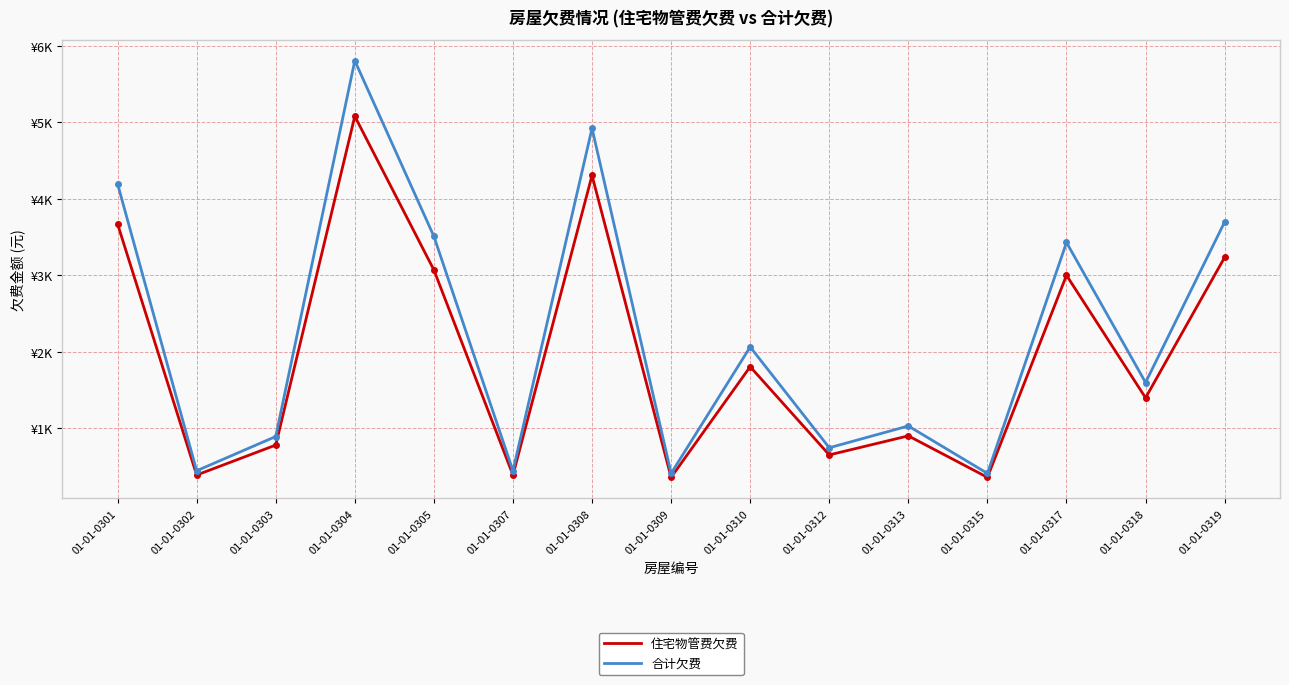

True or false: 住宅物管费欠费 and 合计欠费 intersect in this chart.

False